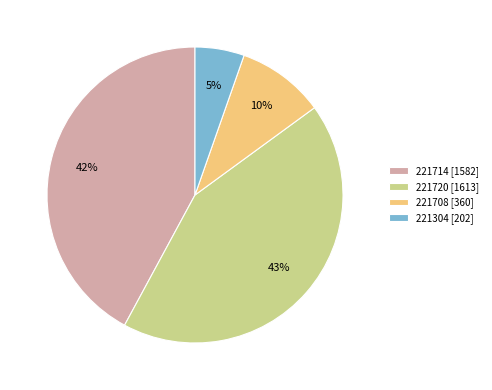

What percentage is the 221304 slice, to the nearest percent?

5%